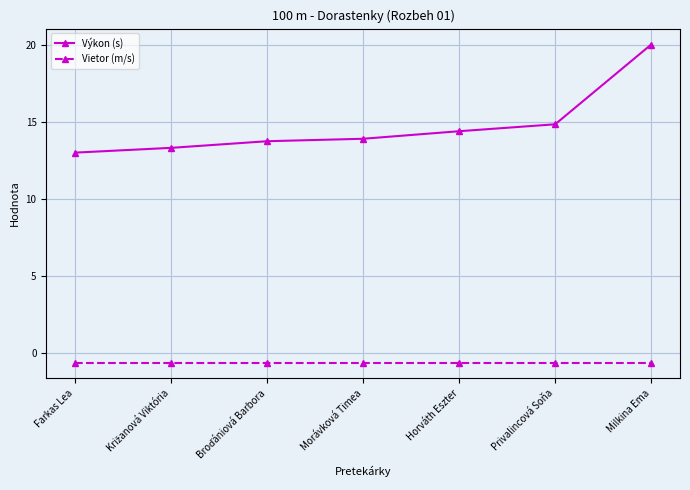

What is the maximum value shown in the chart?

20.1